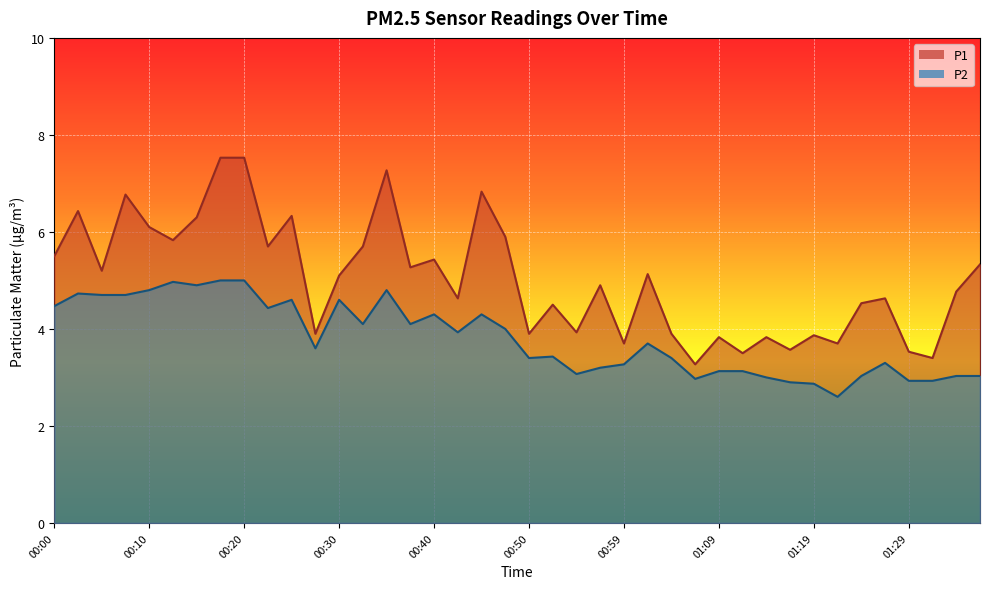

What are all the series names shown in the legend?

P1, P2